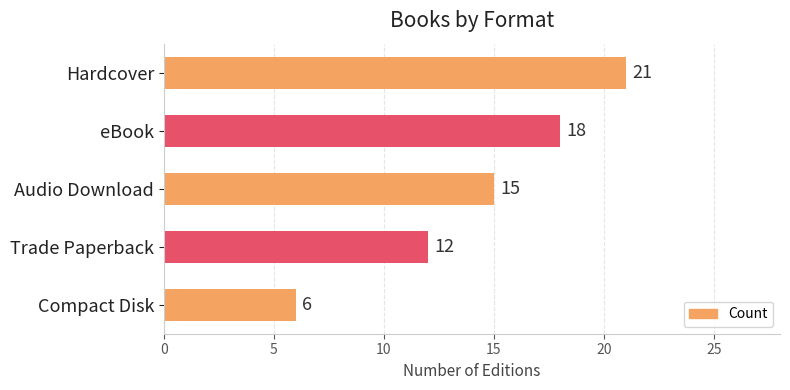

What is the minimum value shown in the chart?

6